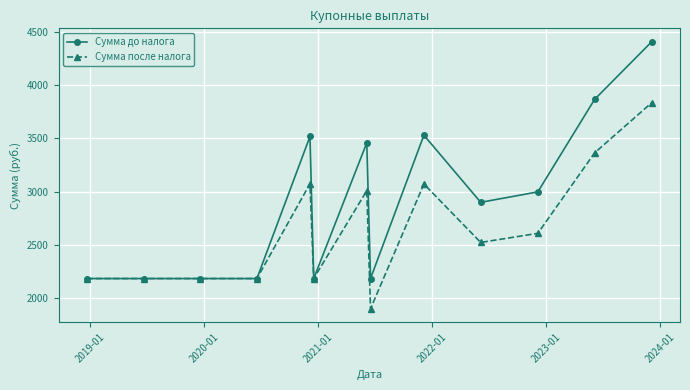

How many lines are shown in the chart?

2